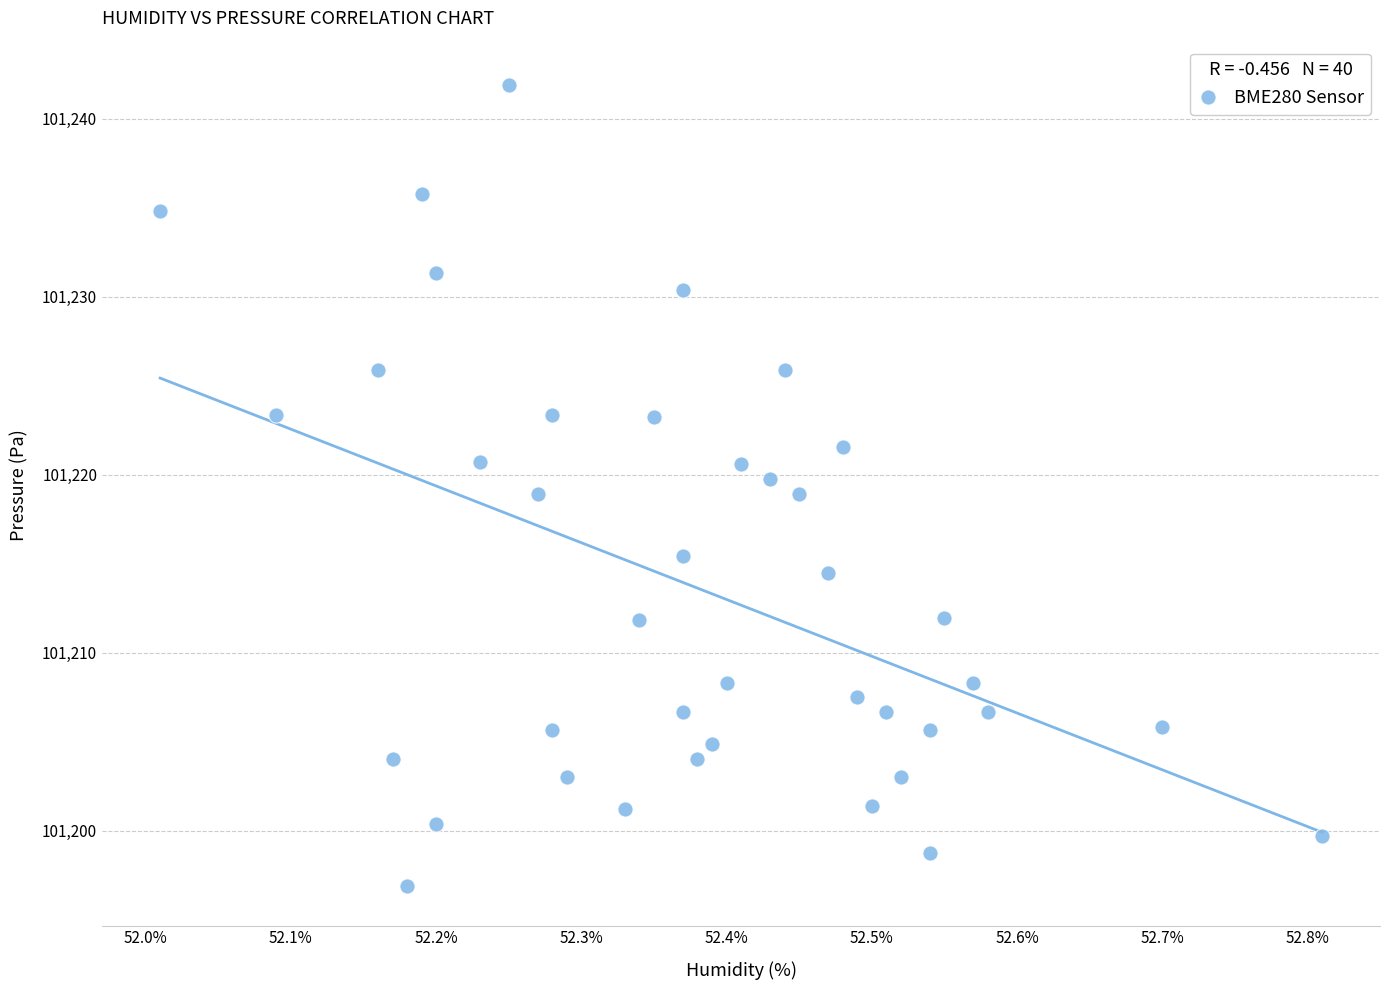

What is the range of Y values (max minus min)?

45.0